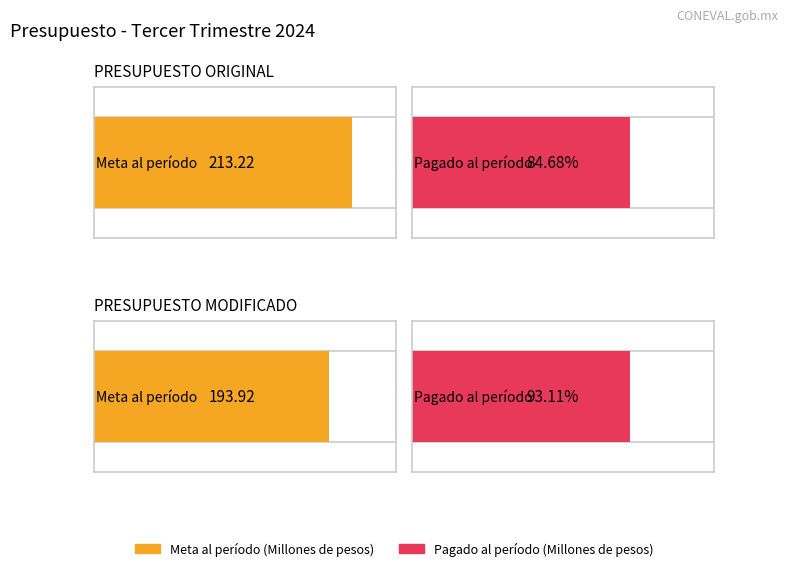

What is the label of the 2nd bar from the left?

PRESUPUESTO MODIFICADO